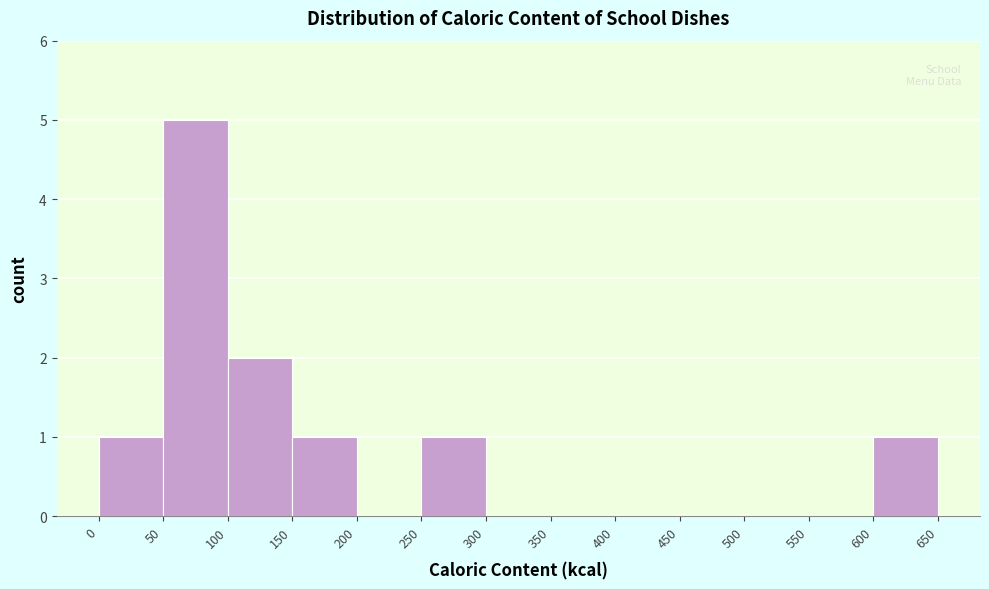

Which range on the x-axis has the tallest bar?

50 to 100